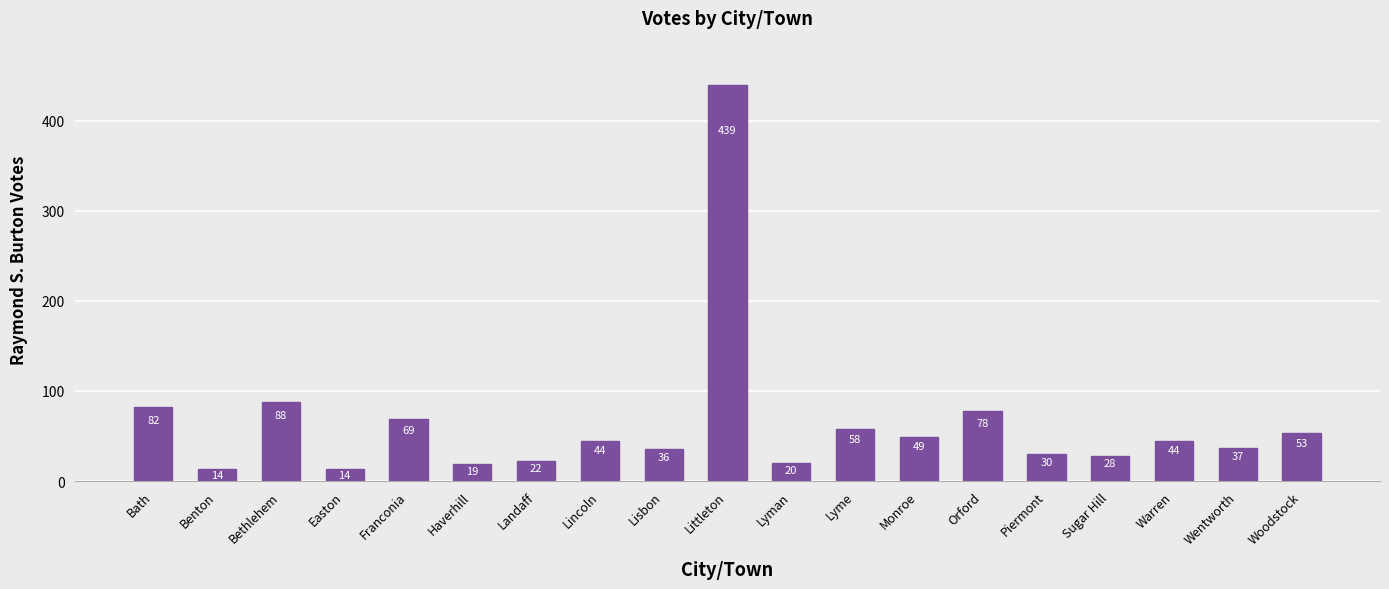

Which category has the highest value across all series?

Littleton